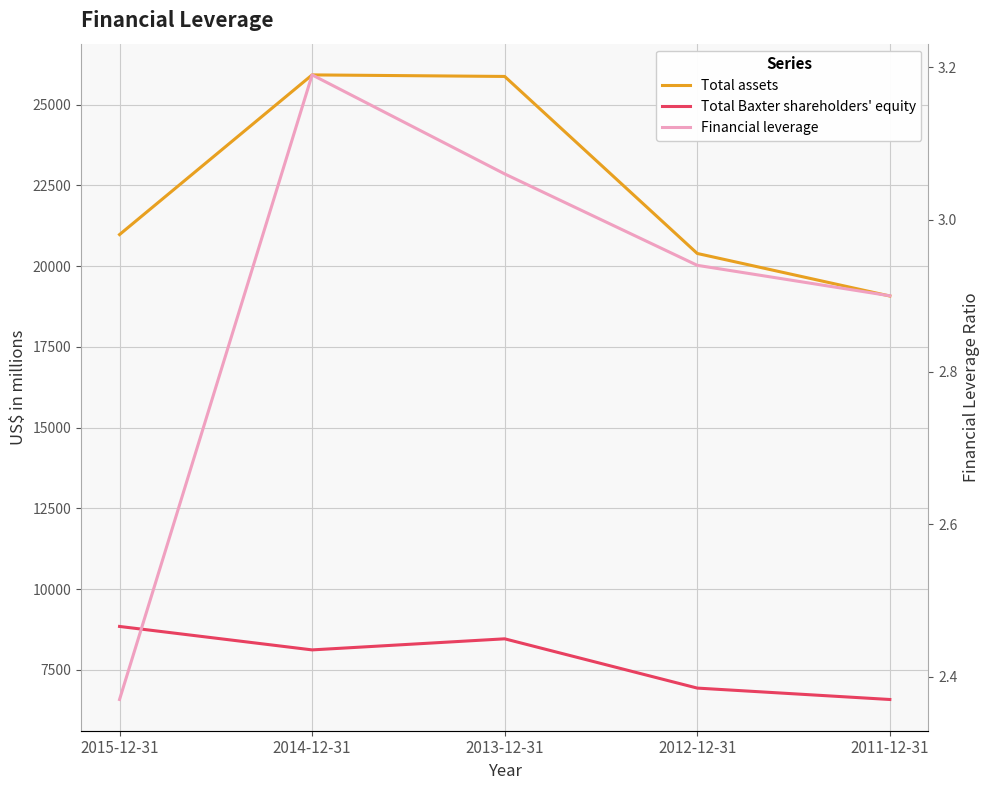

Which series changed the most between 2013-12-31 and 2011-12-31?

Total assets